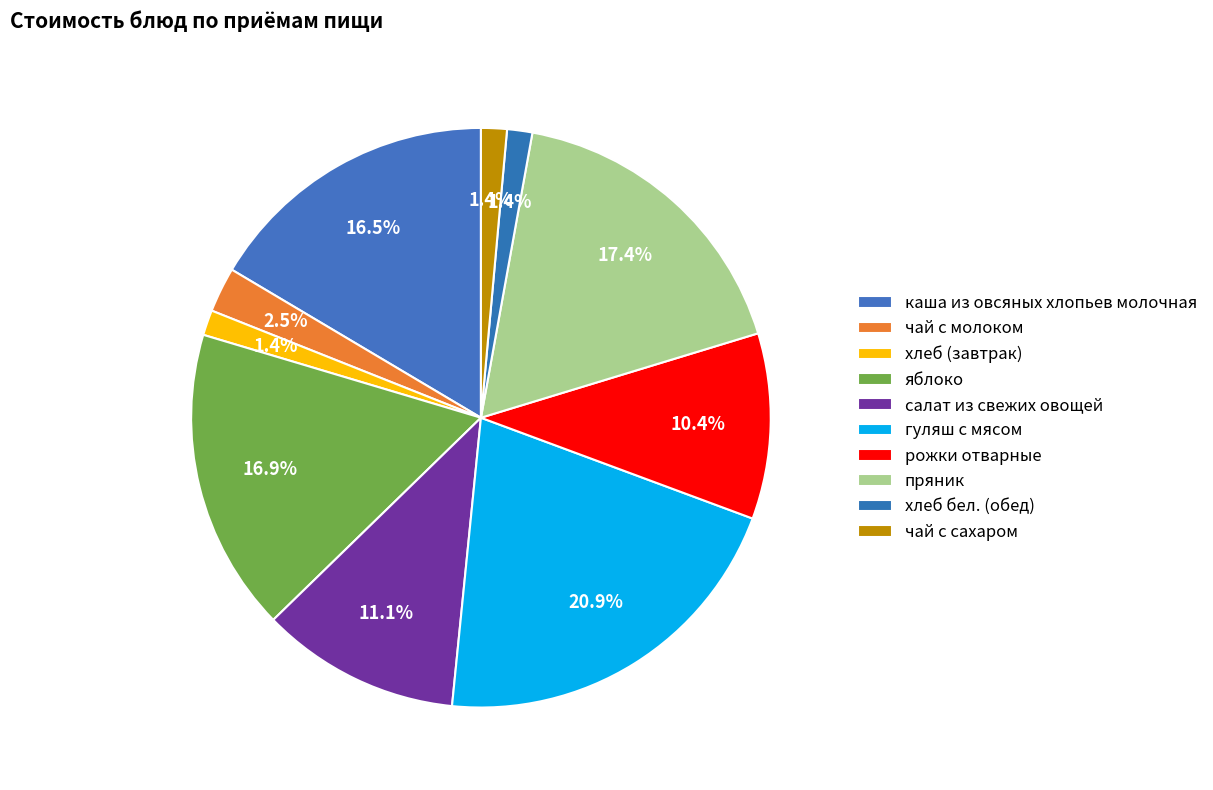

To the nearest percent, what portion does чай с молоком represent?

3%